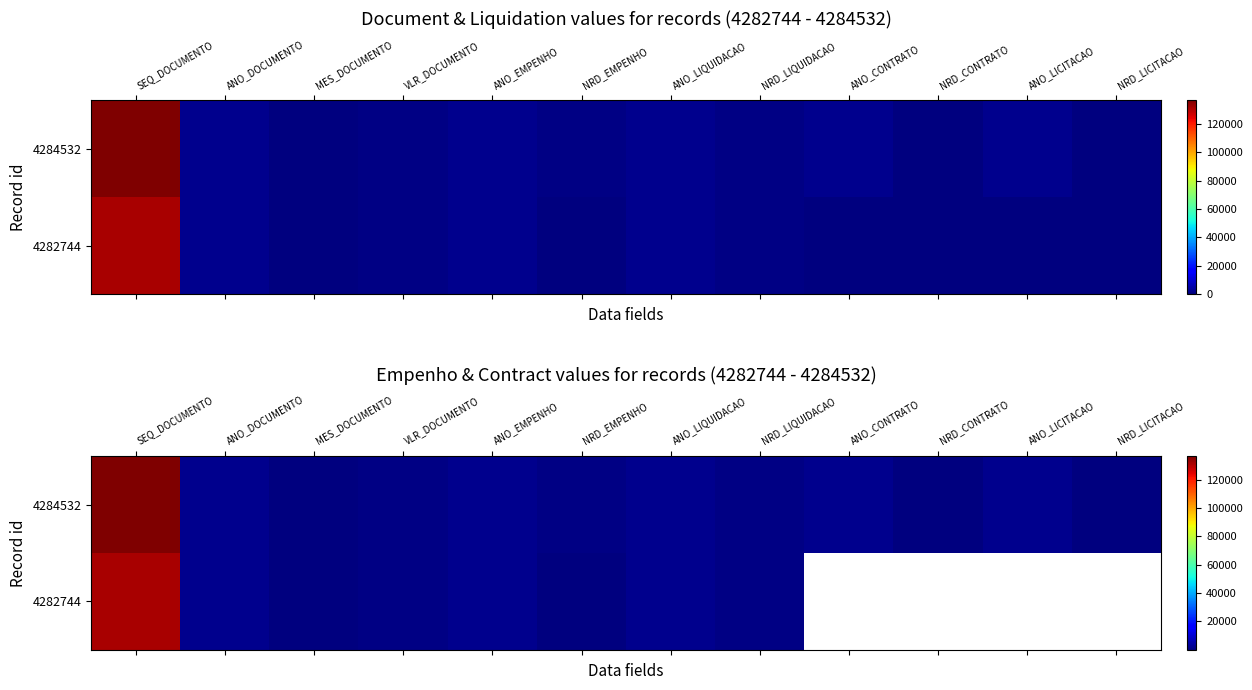

The value of 4282744 at SEQ_DOCUMENTO is 86252.0. True or false?

False